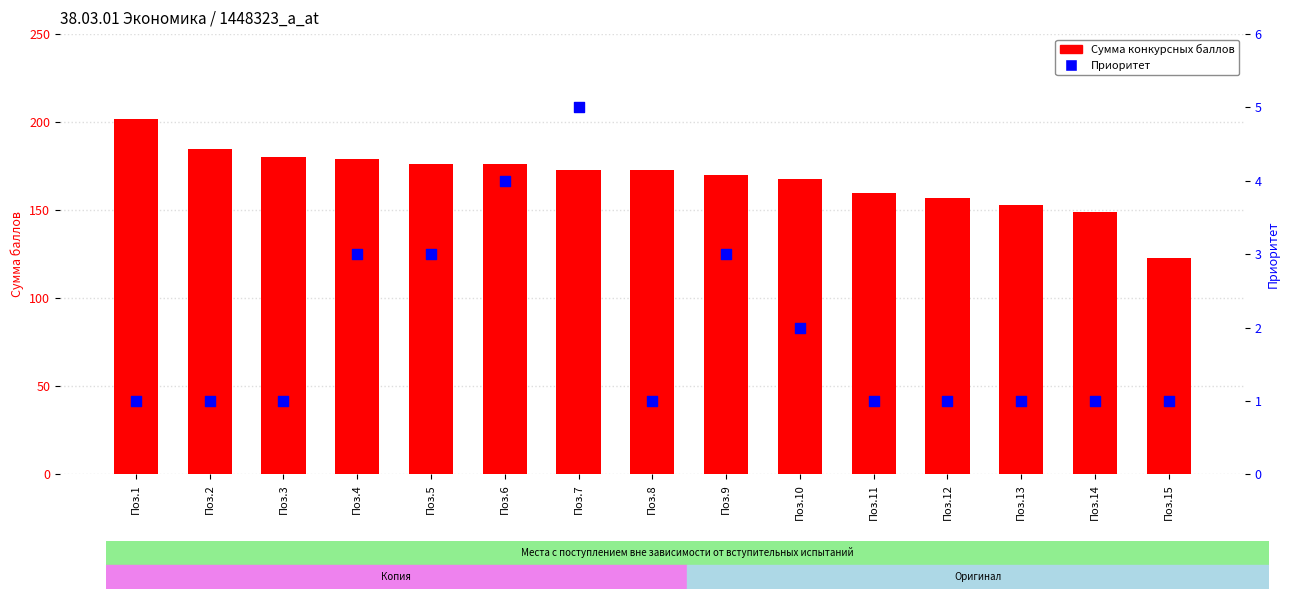

Which series reaches the maximum Y coordinate?

Сумма конкурсных баллов